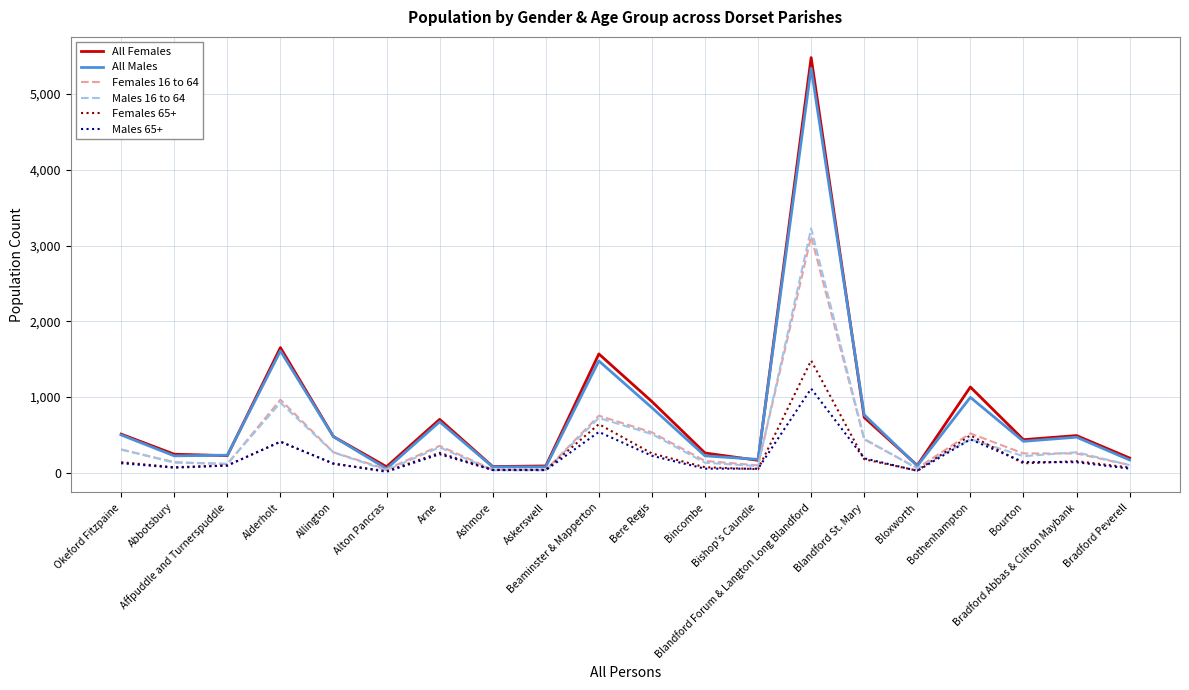

At which label is All Females closest to 2781?

Alderholt